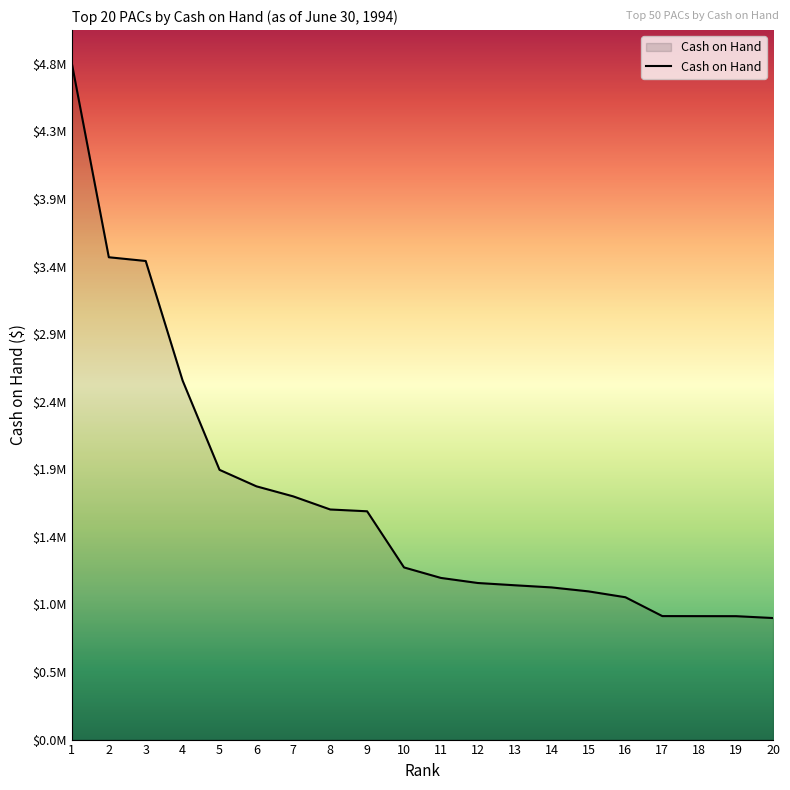

What is the change in value from 9 to 20?

-763003